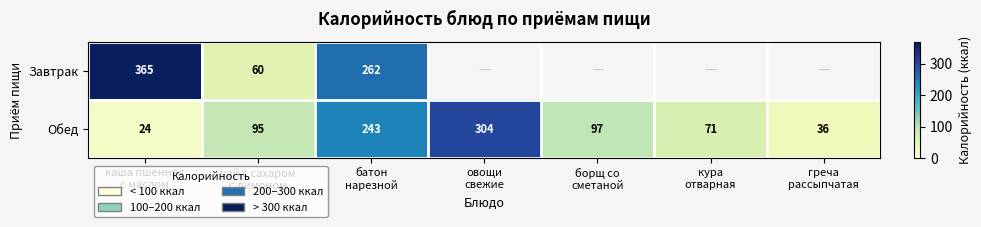

What is the average value of the Обед series?

124